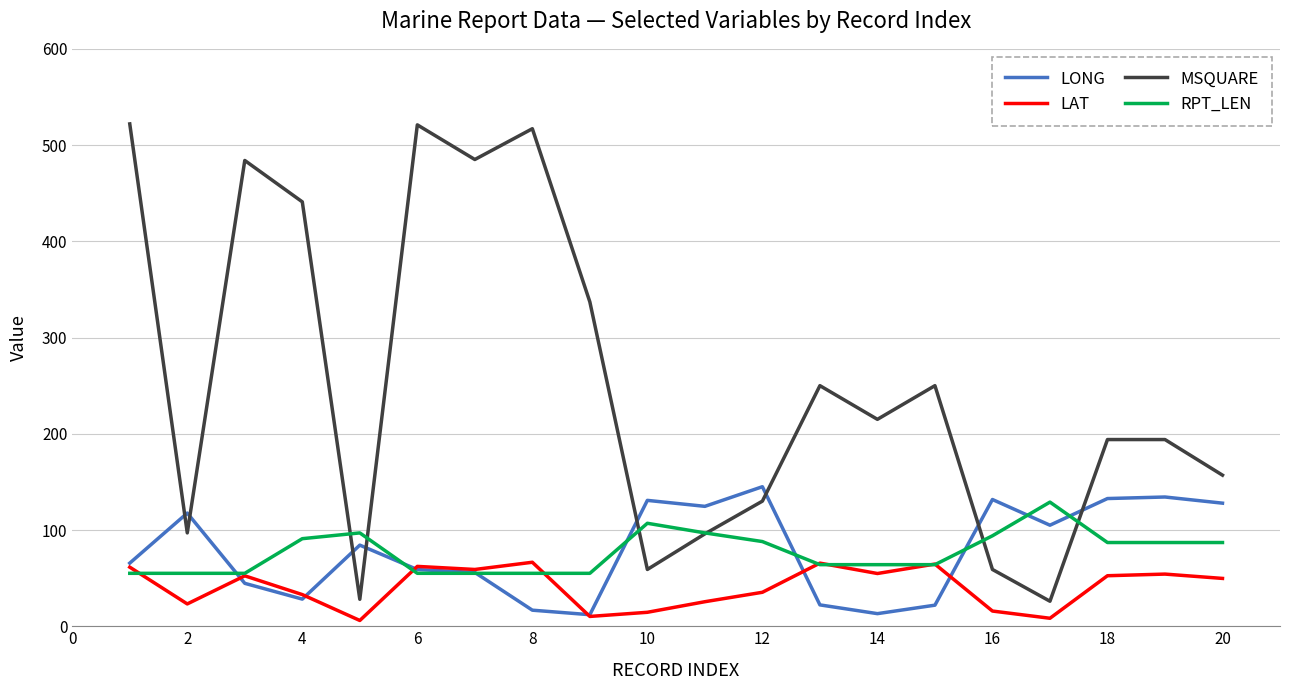

Which series has the largest range (max minus min)?

MSQUARE